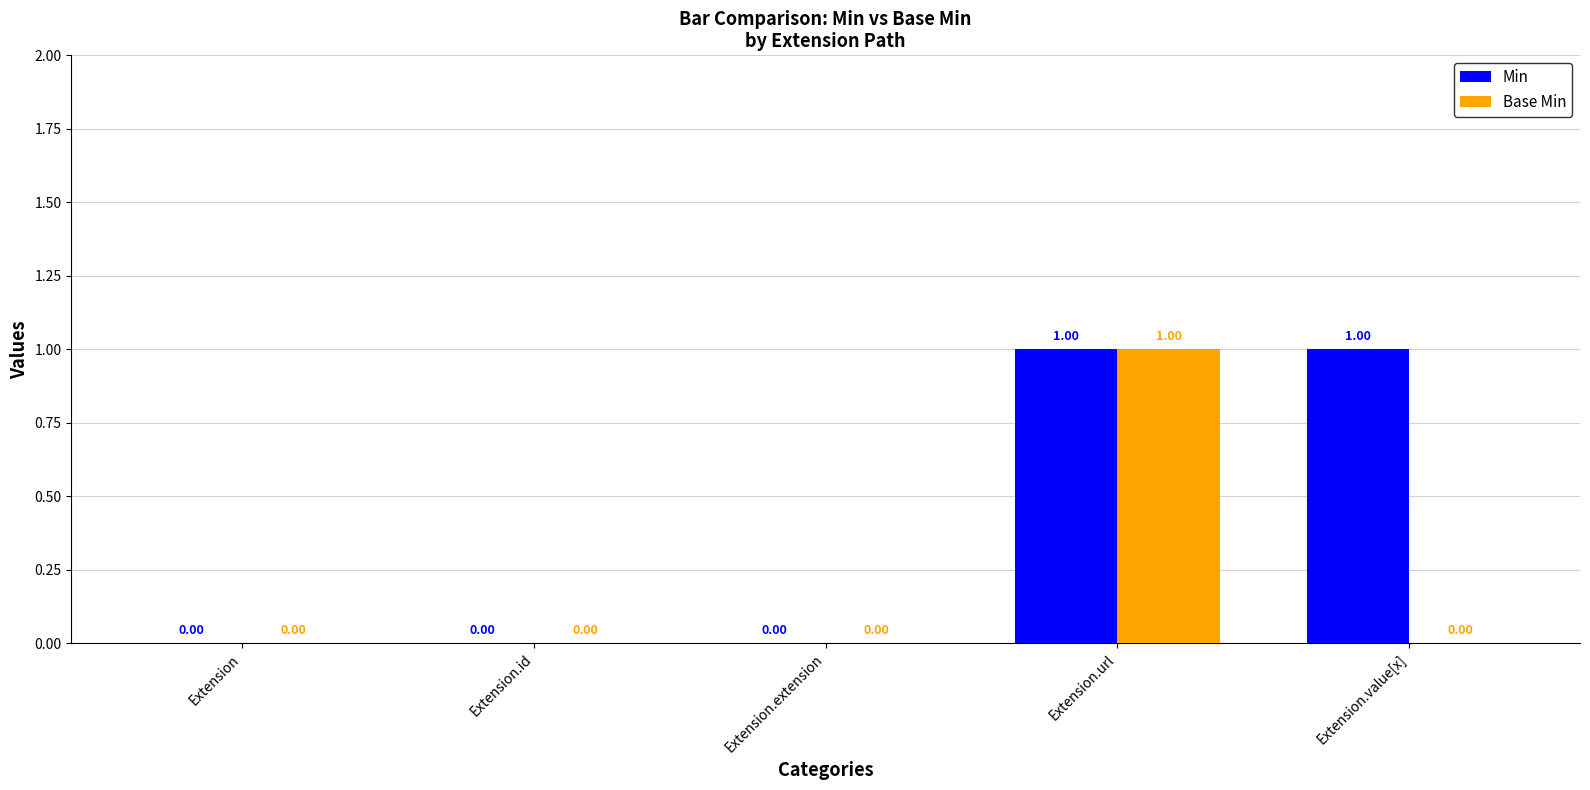

How many groups of bars are there?

5